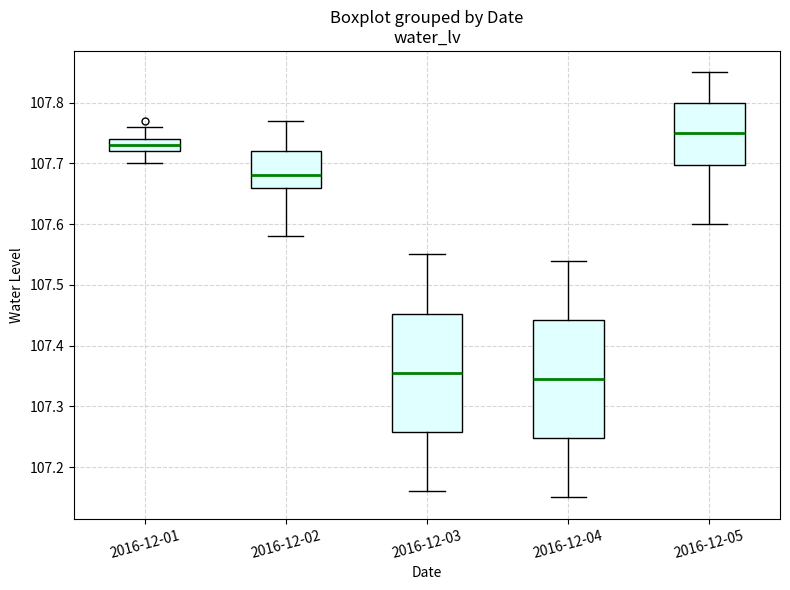

Which box has the highest median line?

2016-12-05